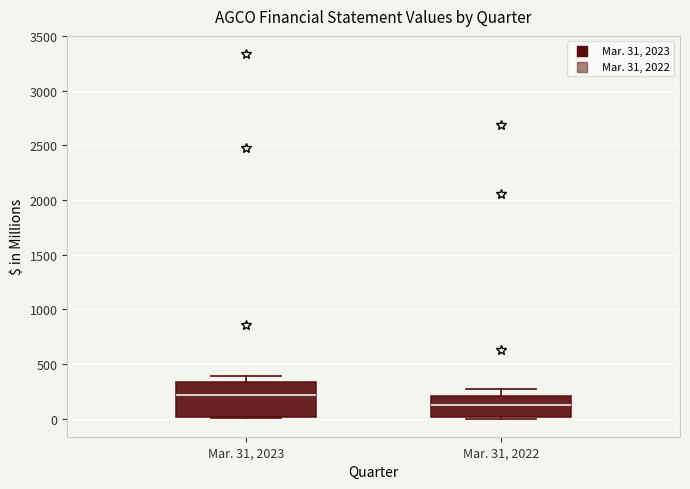

Reading left to right, transcribe this box plot: for each box, give where its median line is, the range the box spans, and where its two whiskers end, as read against the y-axis. The values are not printed on the chart, so give them approximately, as read against the axis.

Mar. 31, 2023: median 200, box 0 to 350, whiskers 0 (just below the box's lower edge) to 400
Mar. 31, 2022: median 150, box 0 to 200, whiskers 0 to 250